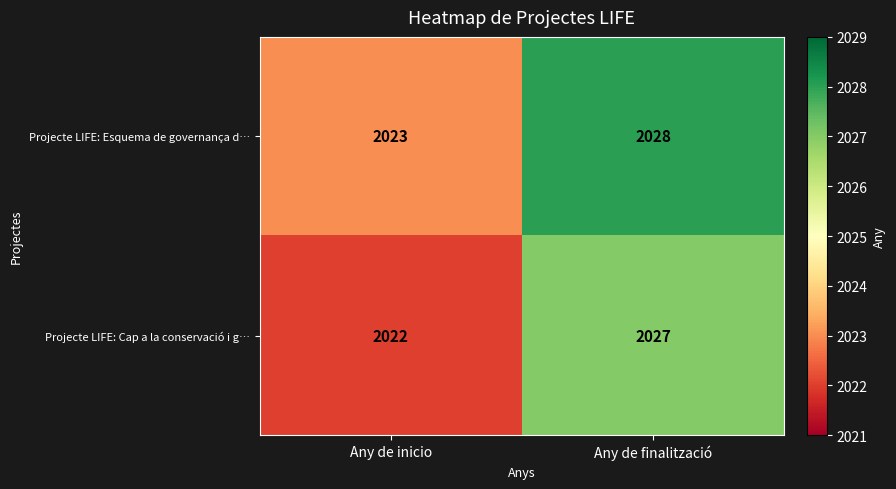

What is the sum of the Projecte LIFE: Esquema de governança d… values at Any de inicio and Any de finalització?

4051